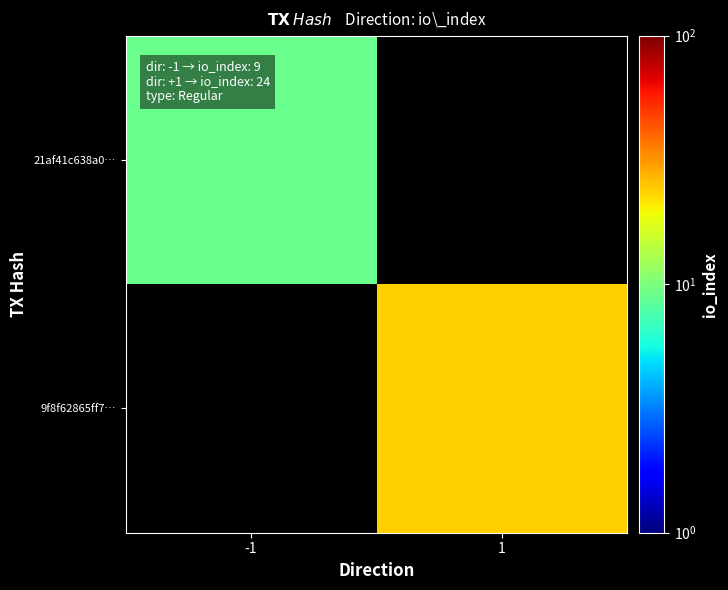

Which series has the widest spread of values?

21af41c638a0…